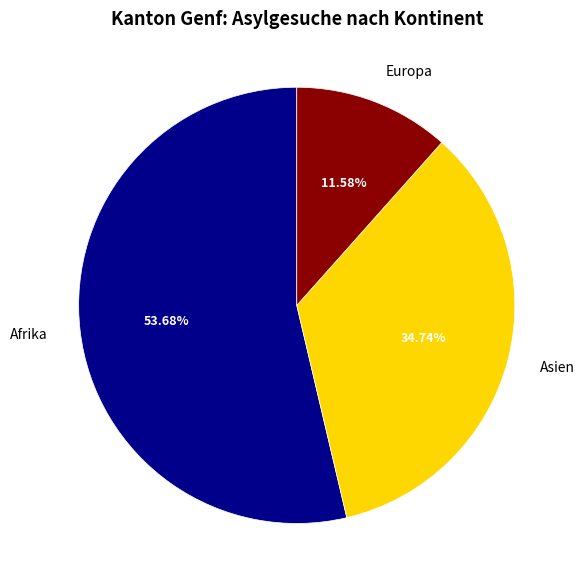

Approximately how many times larger is the value at Asien compared to Afrika?

0.6